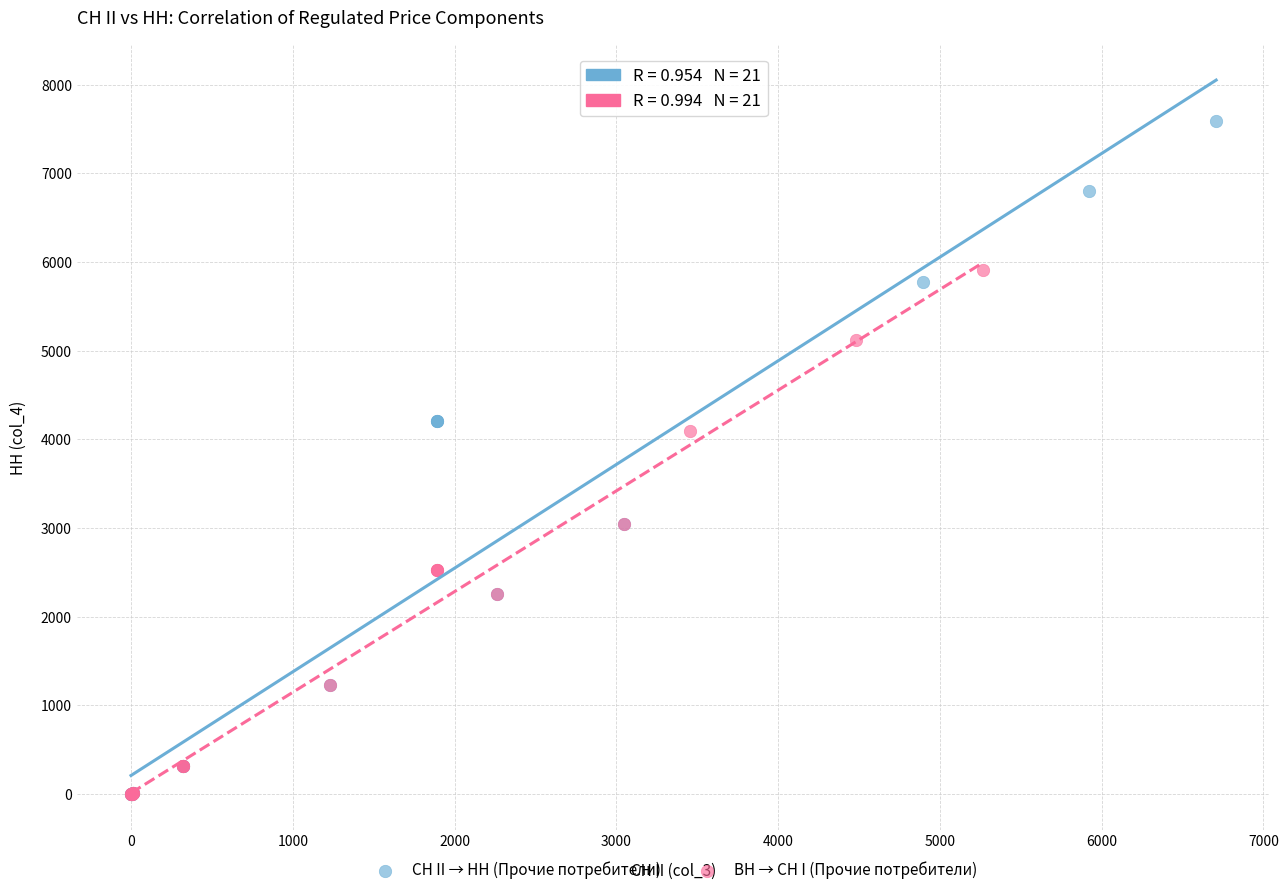

Which series has the largest Y range (max minus min)?

СН II → НН (Прочие потребители)